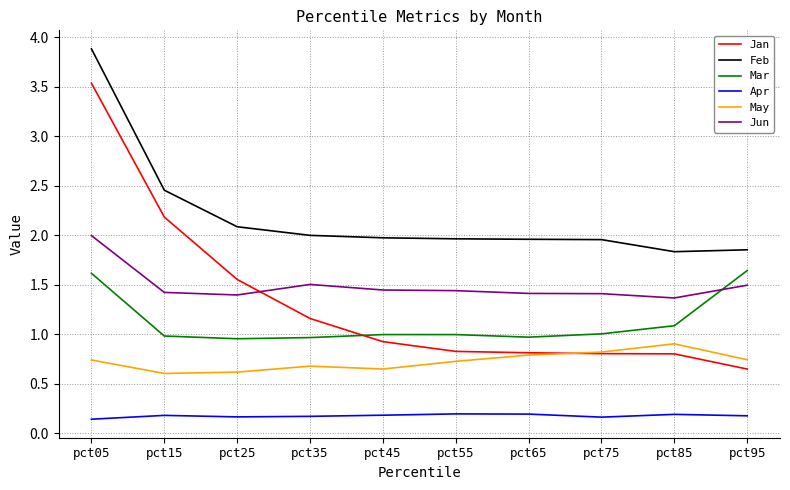

True or false: Apr and May cross at least once.

False